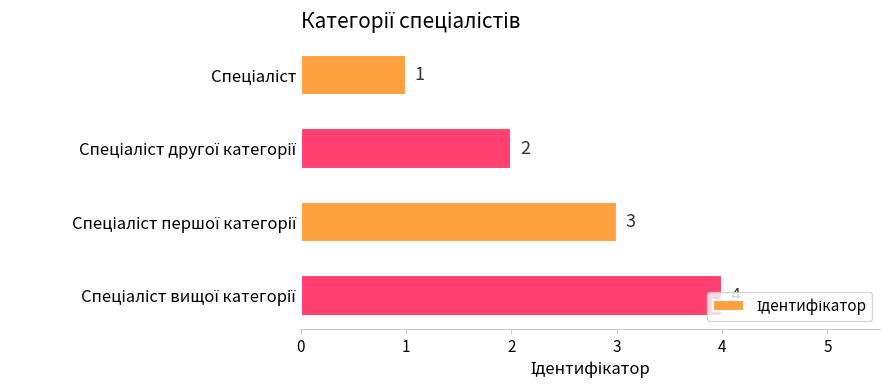

How many values are between 2 and 4?

3